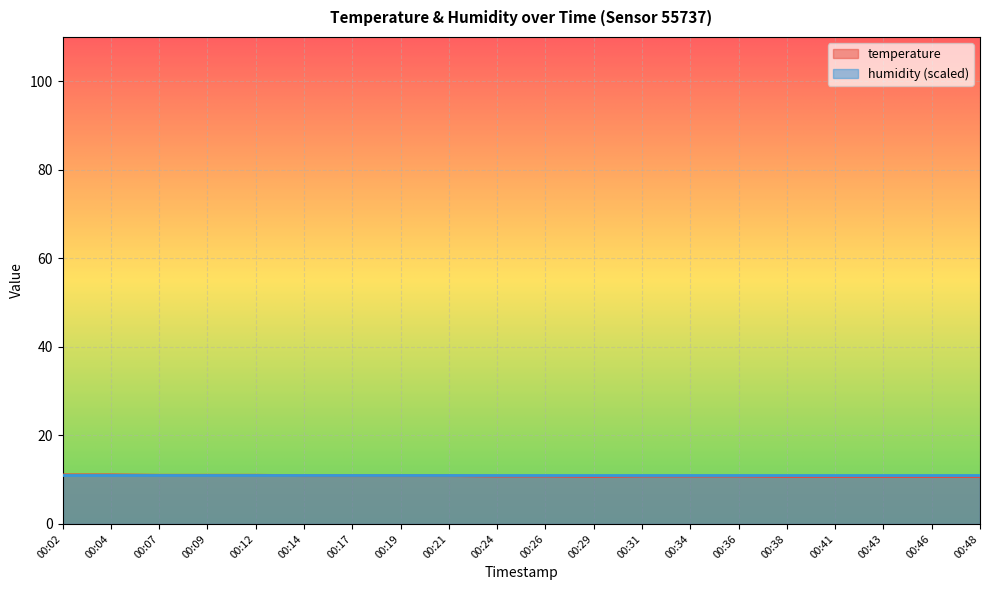

Reading right to left, extract all data points from this chart.

10.7	10.7	10.7	10.7	10.7	10.8	10.8	10.8	10.7	10.8	10.8	10.9	10.9	10.9	10.9	11.0	11.0	11.0	11.1	11.1